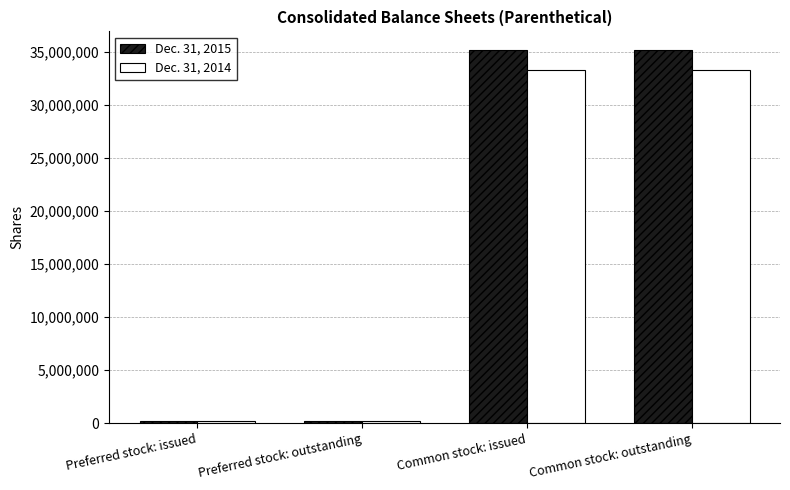

Reading right to left, transcribe all the data shown in this chart.

Dec. 31, 2015: 35147283	35147283	170940	170940
Dec. 31, 2014: 33281069	33281069	170940	170940